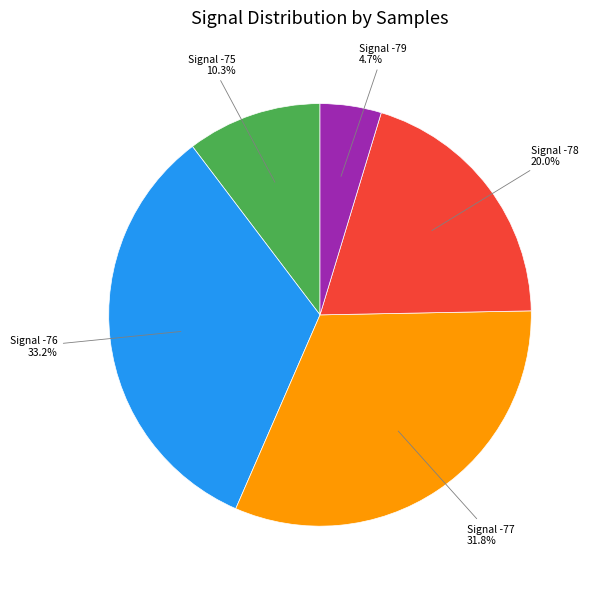

Which has a higher value, Signal -75 or Signal -77?

Signal -77